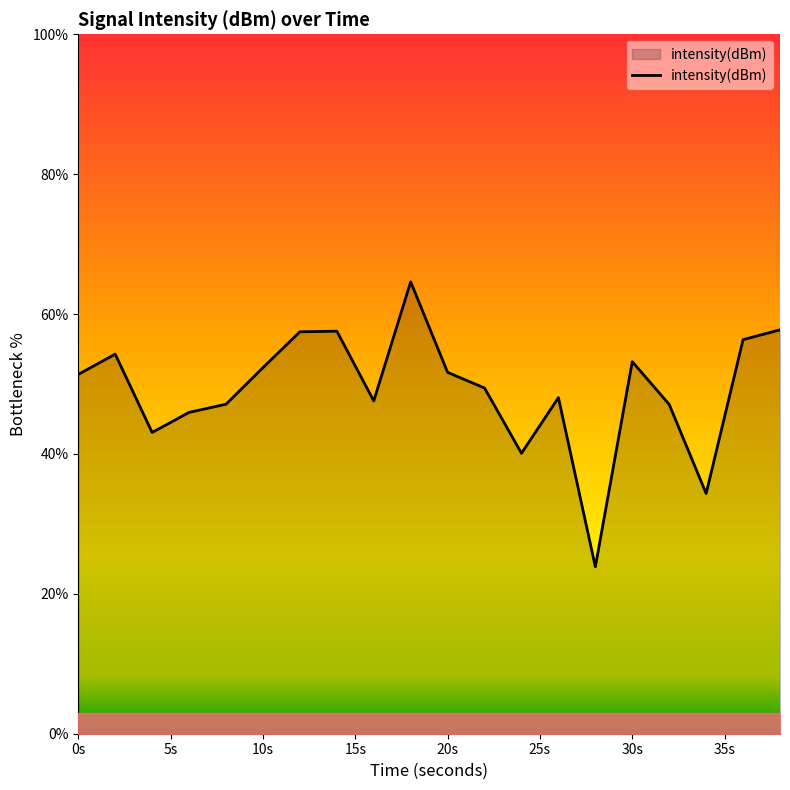

What is the smallest value displayed?

23.9